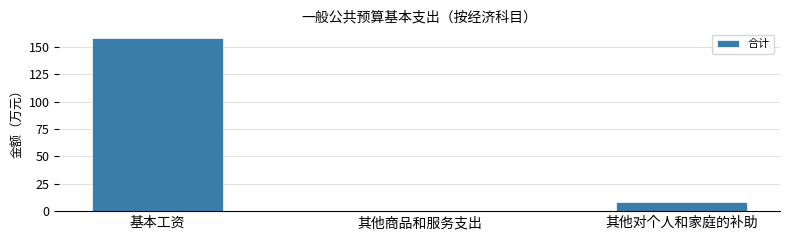

Reading left to right, what are all the values shown in this chart?

基本工资=158.1	其他商品和服务支出=0.2	其他对个人和家庭的补助=8.8